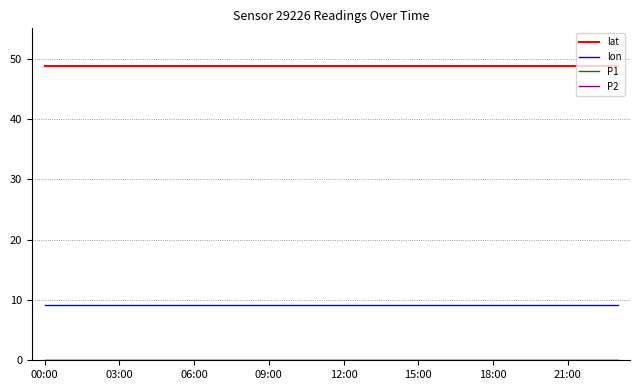

Does the chart have visible grid lines?

Yes